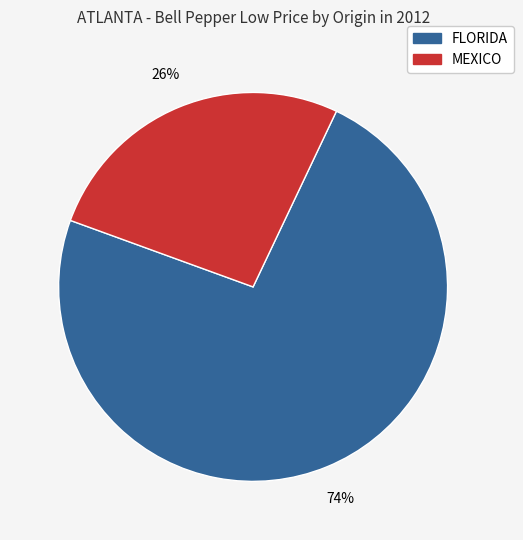

Is there a majority slice in this chart?

Yes